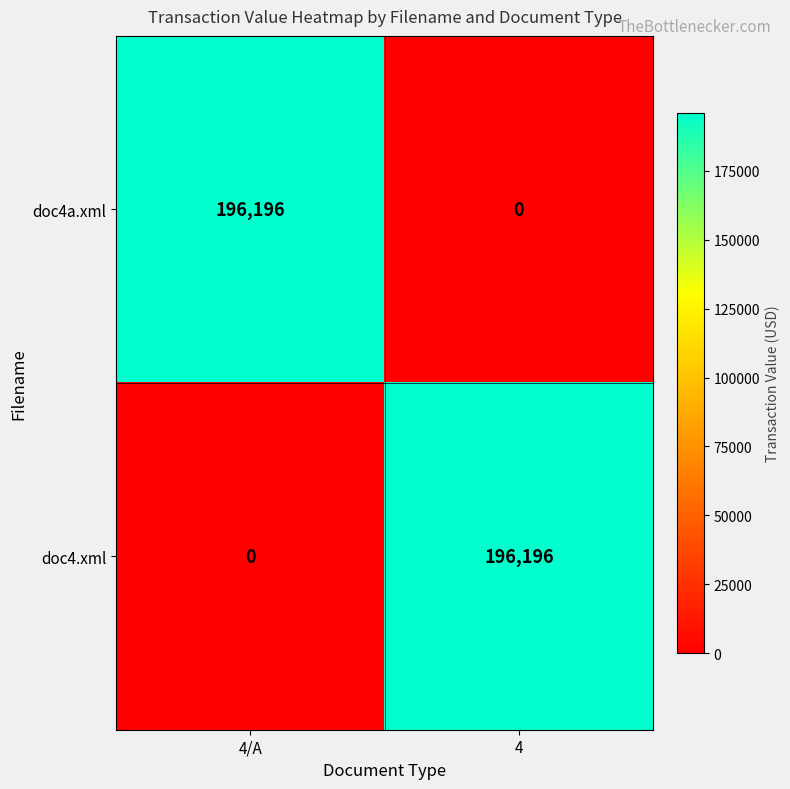

What is the spread (max minus min) of values at 4?

196196